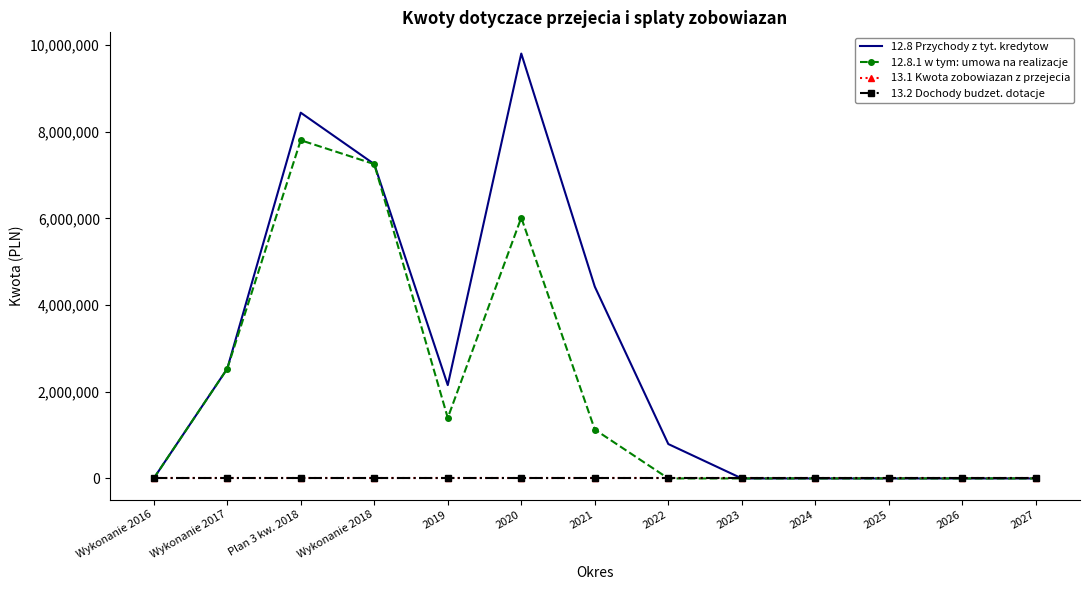

What is the difference between the 12.8.1 w tym: umowa na realizacje values at 2020 and 2025?

6017558.1